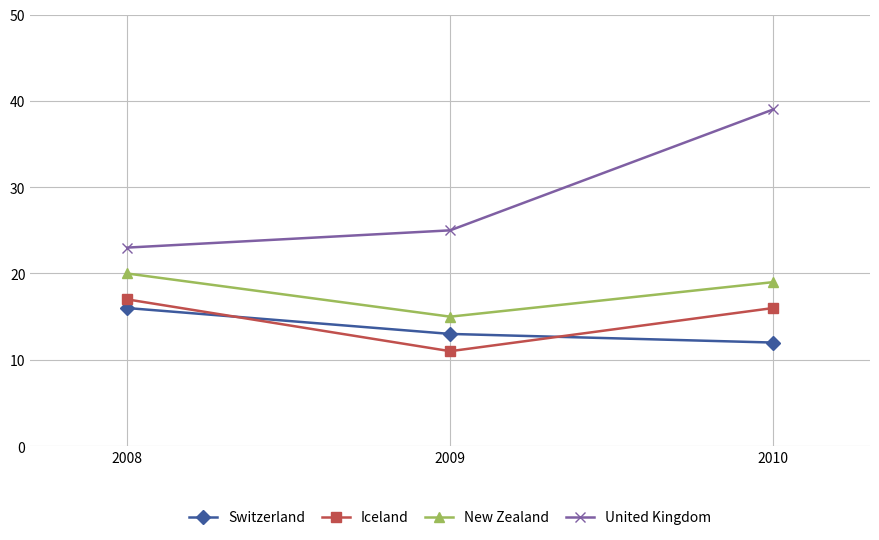

Rank the series at 2008 from lowest to highest value.

Switzerland, Iceland, New Zealand, United Kingdom